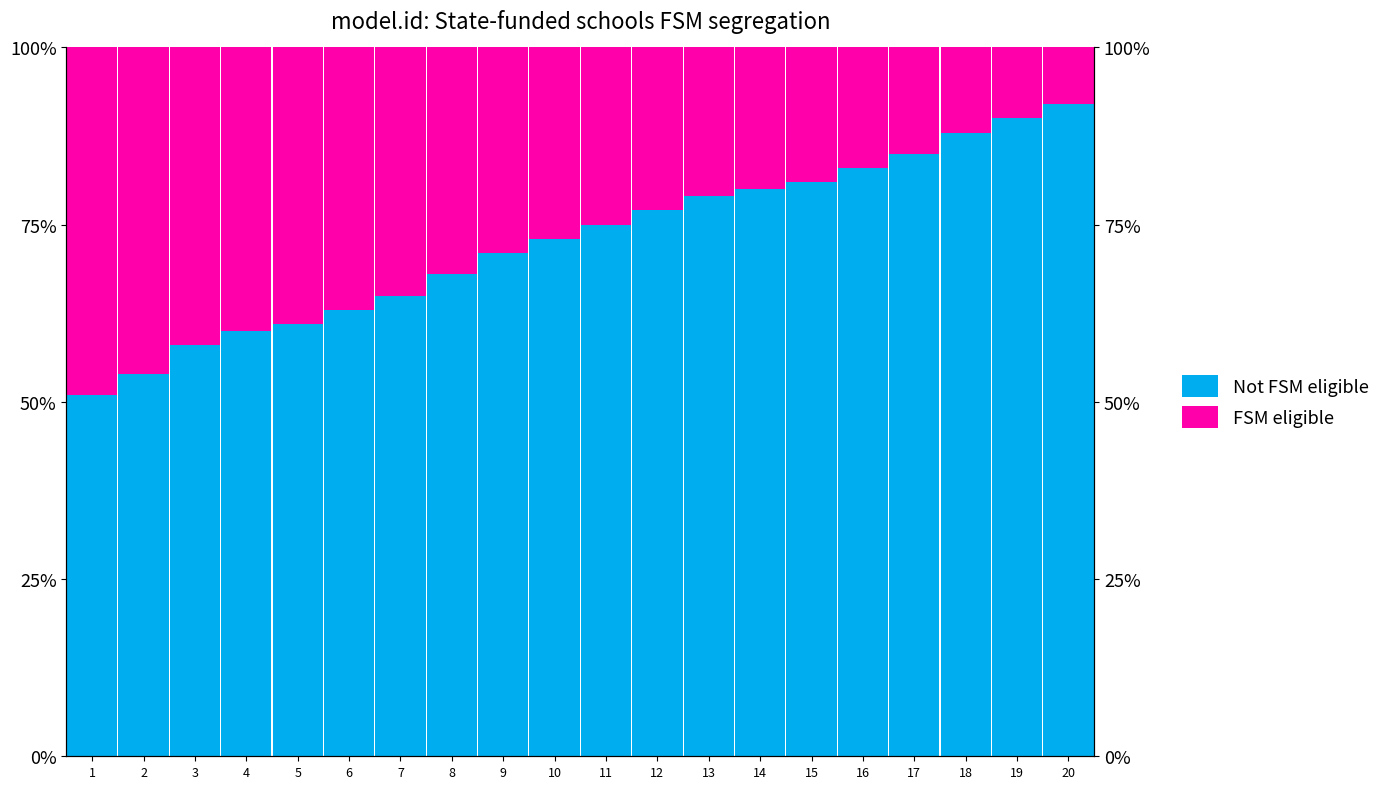

At which label does Not FSM eligible first exceed 75?

12